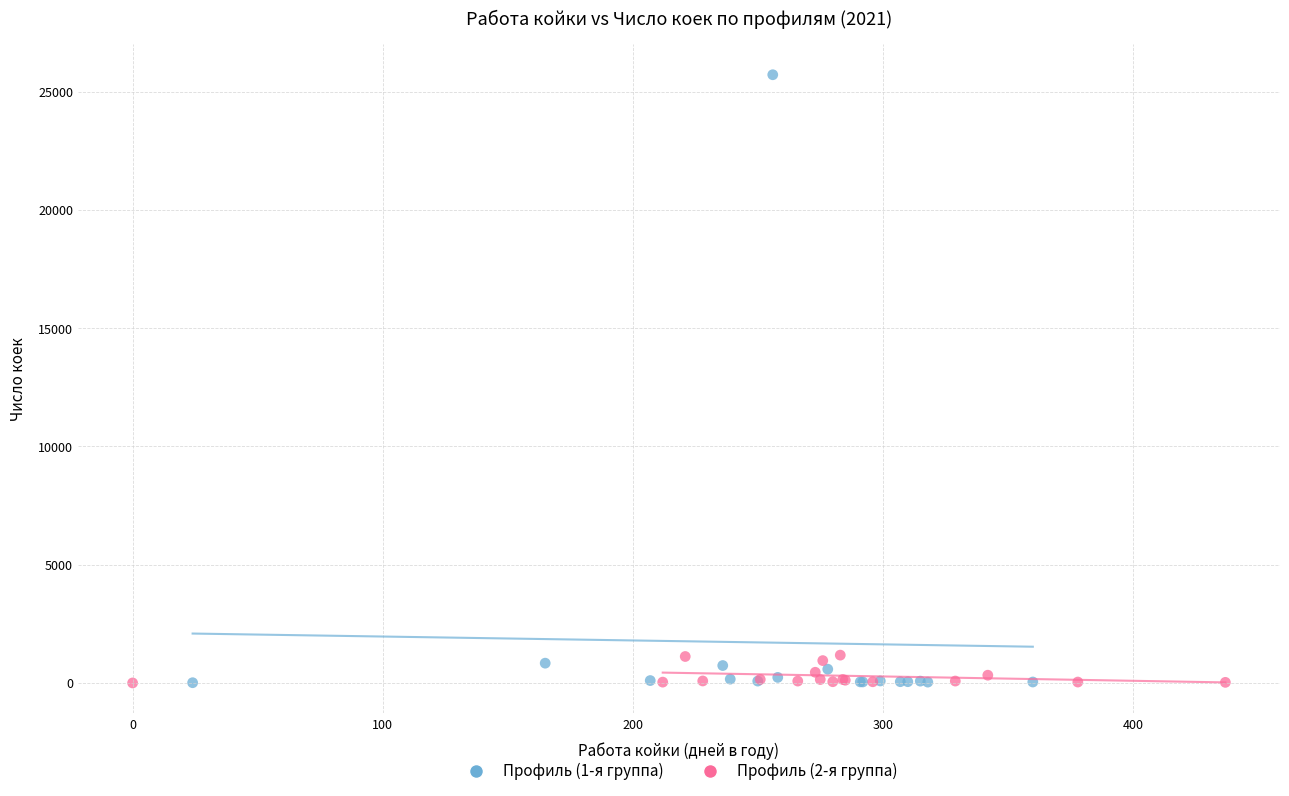

Which series has the widest spread of Y values?

Профиль (1-я группа)